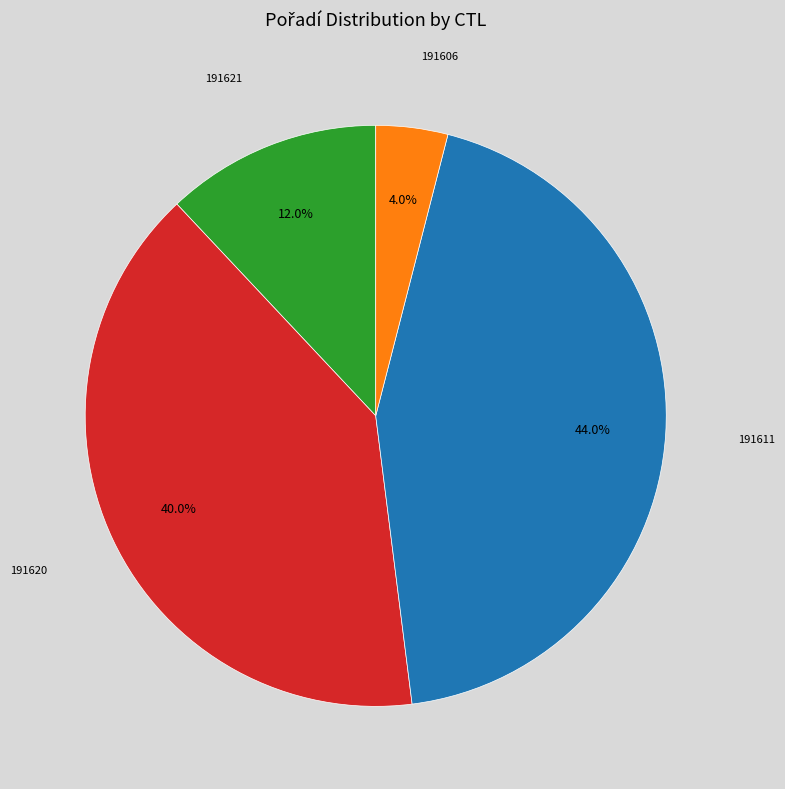

Is there any slice that represents more than half of the pie?

No